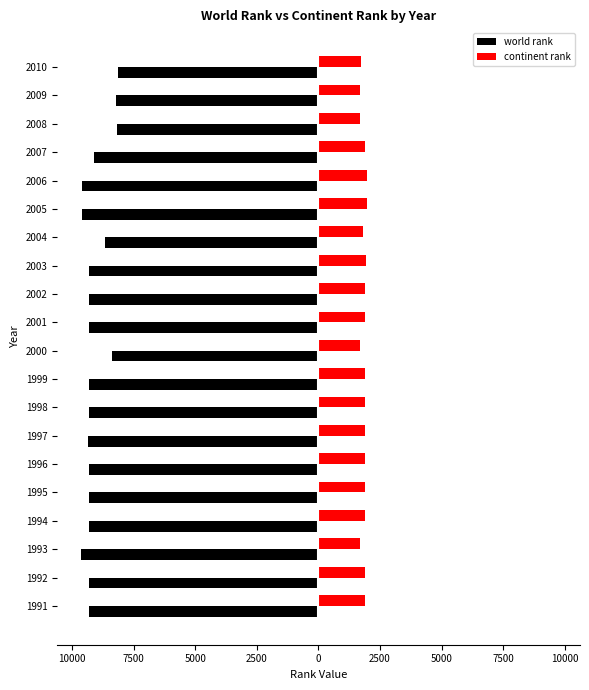

What are all the series names shown in the legend?

world rank, continent rank